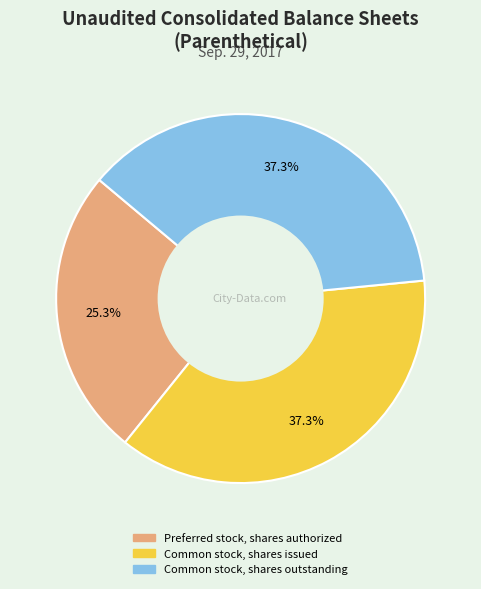

What is the smallest slice in the pie chart?

Preferred stock, shares authorized